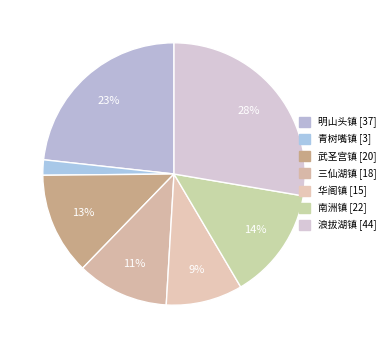

What is the total percentage of 华阁镇 and 南洲镇?

23.3%